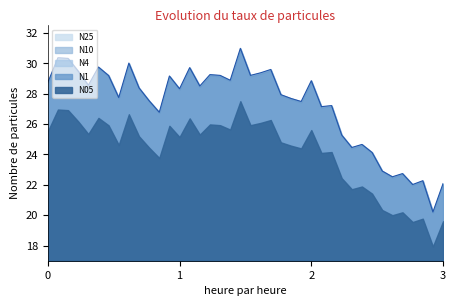

In N25, how many points are lower than both neighbors (excluding endpoints)?

13